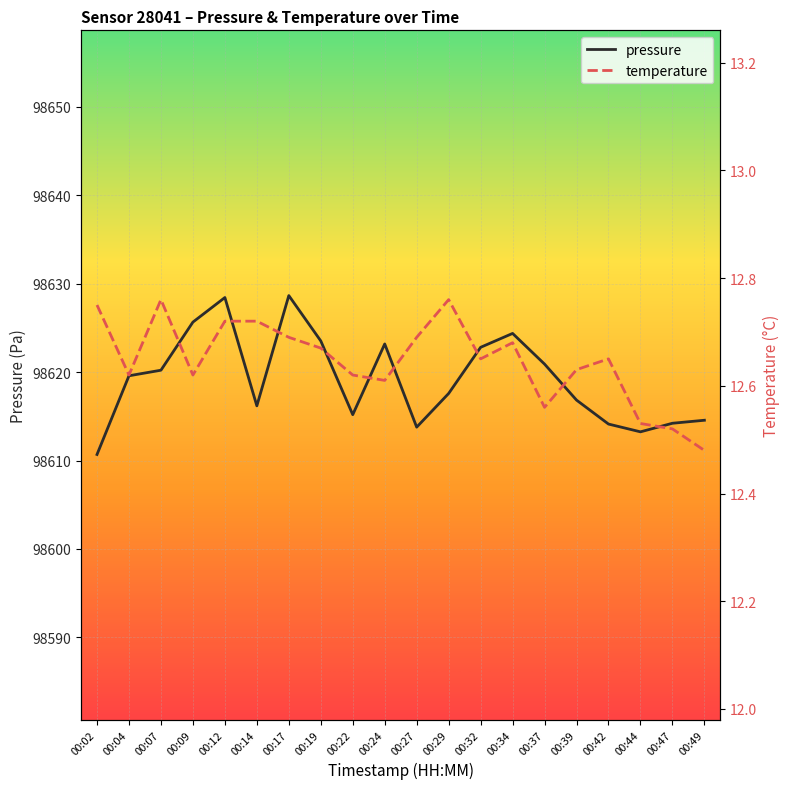

List the series in order of their overall mean, lowest first.

temperature, pressure